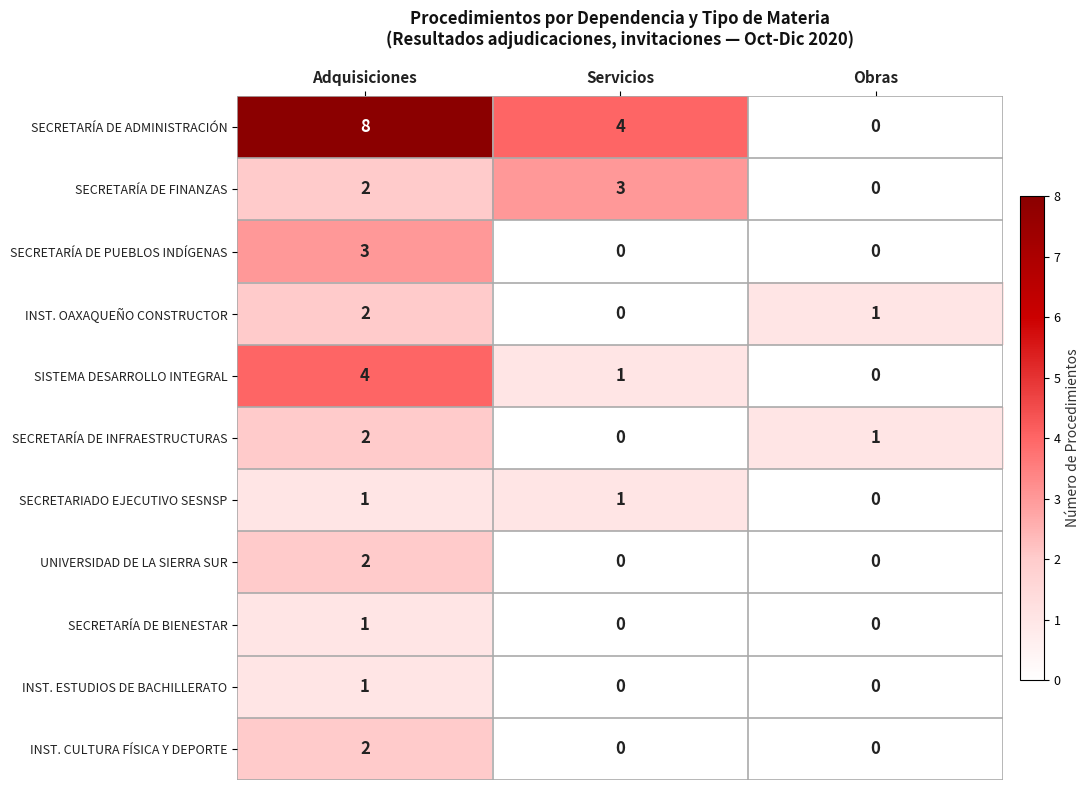

What is the approximate value of SECRETARÍA DE FINANZAS at Servicios?

3